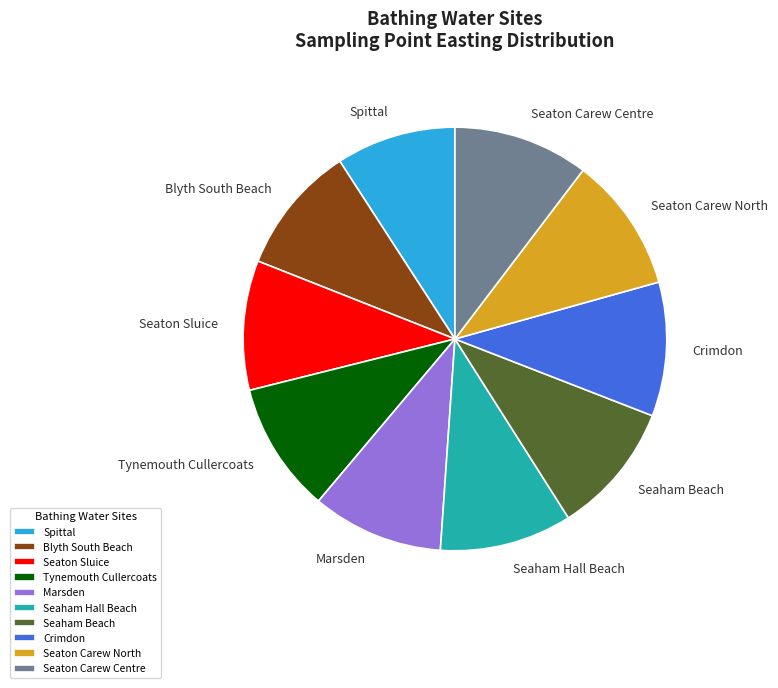

Combined, do Seaton Carew Centre and Spittal account for over 50%?

No